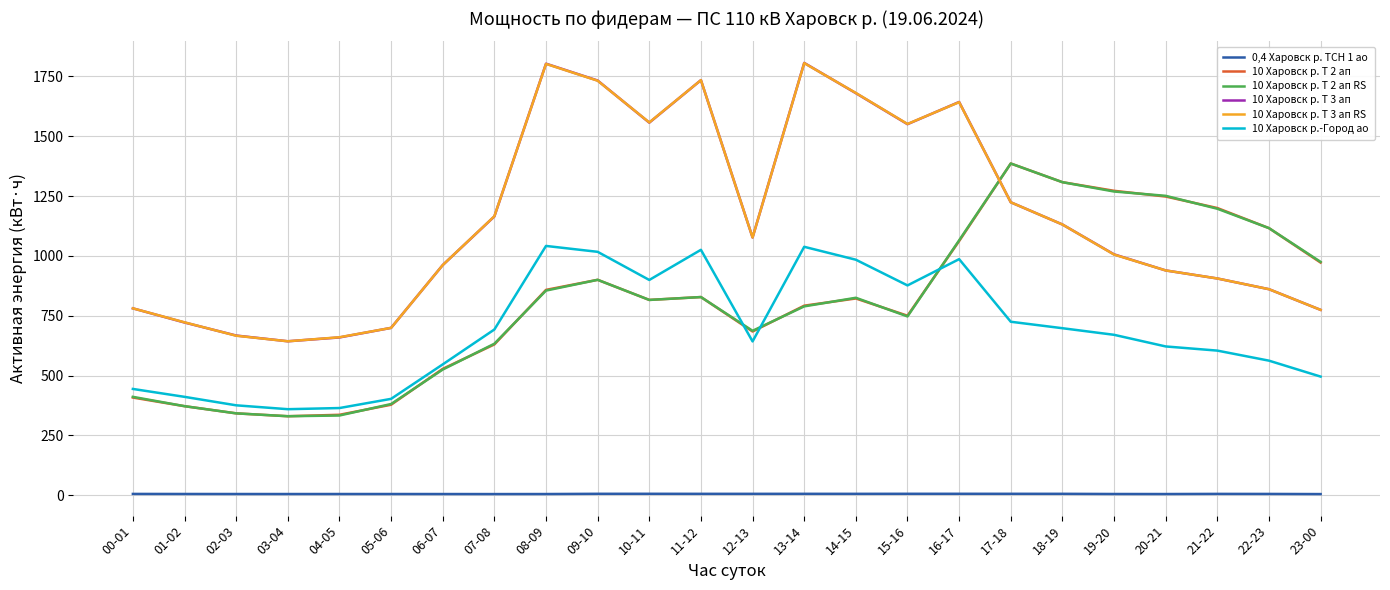

What is the sum of the 10 Харовск р. Т 2 ап values at 00-01 and 03-04?

738.0